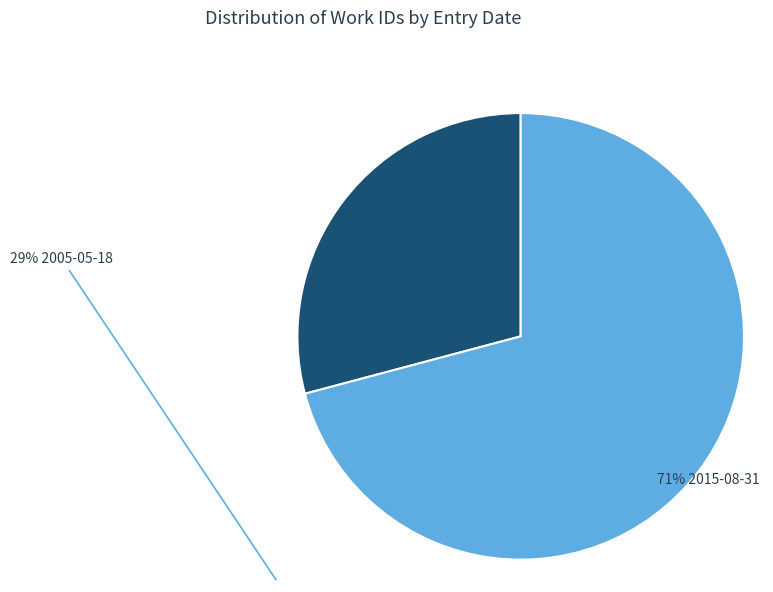

Is there a majority slice in this chart?

Yes